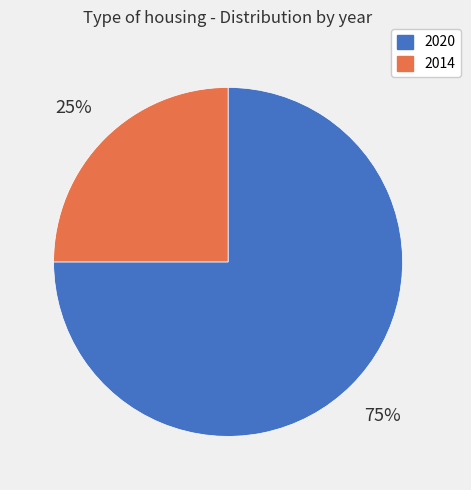

To the nearest percent, what is the difference between the largest and smallest slice percentages?

50%